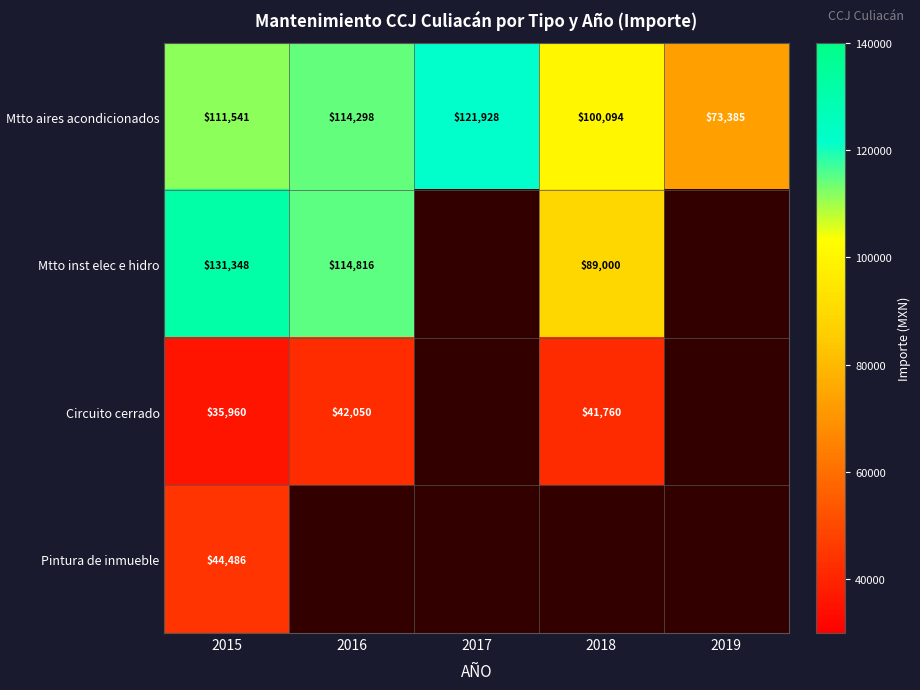

The Mtto inst elec e hidro series shows 26958.3 at 2018. True or false?

False